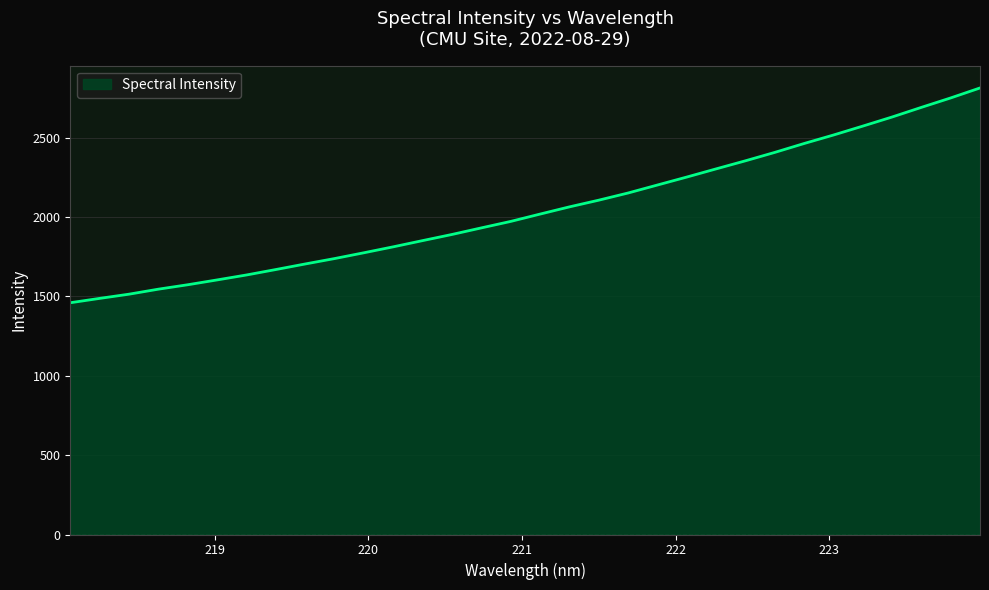

What is the smallest value displayed?

1459.8